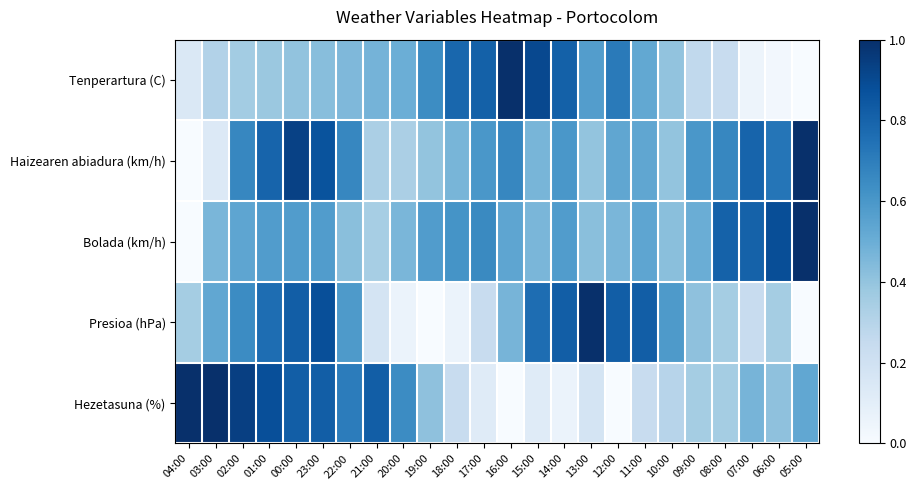

Reading right to left, extract all data points from this chart.

Tenperartura (C): 05:00=0.0	06:00=0.0	07:00=0.0	08:00=0.2	09:00=0.3	10:00=0.4	11:00=0.5	12:00=0.7	13:00=0.6	14:00=0.8	15:00=0.9	16:00=1.0	17:00=0.8	18:00=0.8	19:00=0.6	20:00=0.5	21:00=0.5	22:00=0.5	23:00=0.4	00:00=0.4	01:00=0.4	02:00=0.4	03:00=0.3	04:00=0.1
Haizearen abiadura (km/h): 05:00=1.0	06:00=0.7	07:00=0.8	08:00=0.7	09:00=0.6	10:00=0.4	11:00=0.5	12:00=0.5	13:00=0.4	14:00=0.6	15:00=0.5	16:00=0.7	17:00=0.6	18:00=0.5	19:00=0.4	20:00=0.3	21:00=0.3	22:00=0.7	23:00=0.9	00:00=0.9	01:00=0.8	02:00=0.7	03:00=0.1	04:00=0.0
Bolada (km/h): 05:00=1.0	06:00=0.9	07:00=0.8	08:00=0.8	09:00=0.5	10:00=0.4	11:00=0.5	12:00=0.5	13:00=0.4	14:00=0.6	15:00=0.5	16:00=0.5	17:00=0.7	18:00=0.6	19:00=0.6	20:00=0.5	21:00=0.3	22:00=0.4	23:00=0.6	00:00=0.6	01:00=0.6	02:00=0.5	03:00=0.5	04:00=0.0
Presioa (hPa): 05:00=0.0	06:00=0.4	07:00=0.2	08:00=0.4	09:00=0.4	10:00=0.6	11:00=0.8	12:00=0.8	13:00=1.0	14:00=0.8	15:00=0.8	16:00=0.5	17:00=0.2	18:00=0.1	19:00=0.0	20:00=0.1	21:00=0.2	22:00=0.6	23:00=0.9	00:00=0.8	01:00=0.8	02:00=0.6	03:00=0.5	04:00=0.4
Hezetasuna (%): 05:00=0.5	06:00=0.4	07:00=0.5	08:00=0.4	09:00=0.4	10:00=0.3	11:00=0.2	12:00=0.0	13:00=0.2	14:00=0.1	15:00=0.1	16:00=0.0	17:00=0.1	18:00=0.2	19:00=0.4	20:00=0.6	21:00=0.8	22:00=0.7	23:00=0.8	00:00=0.8	01:00=0.9	02:00=0.9	03:00=1.0	04:00=1.0